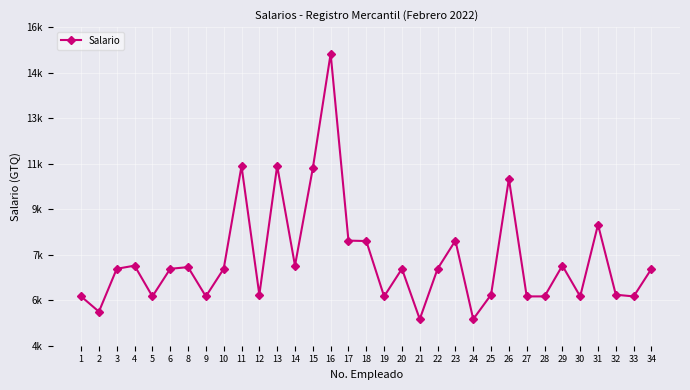

At which label is the value closest to 10500?

26